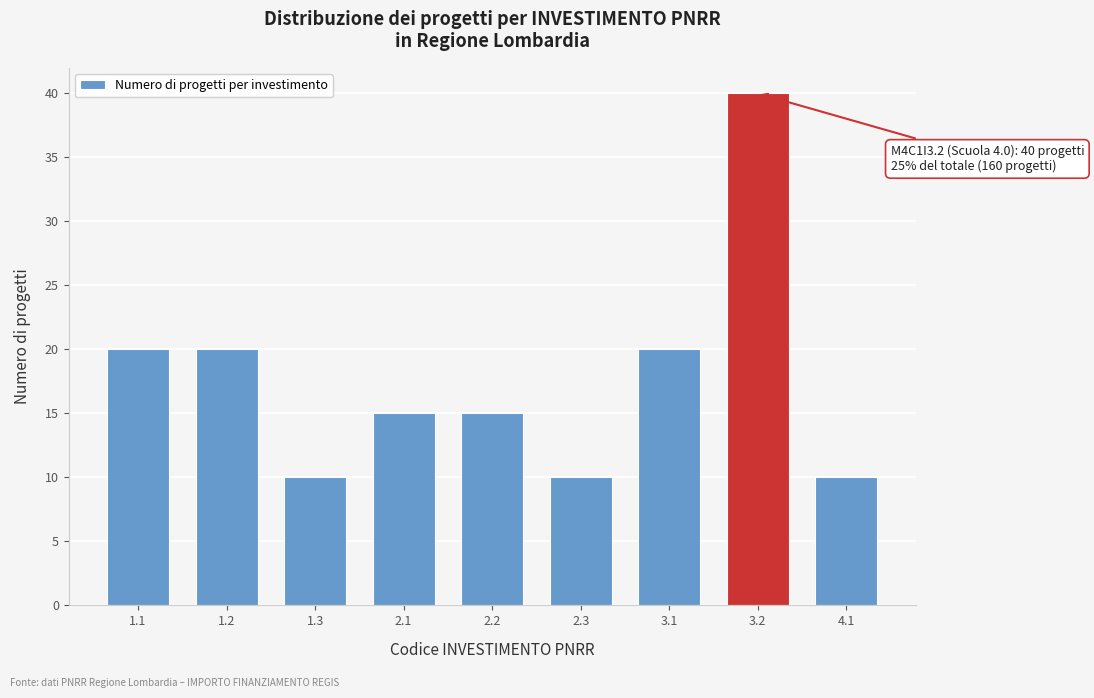

Reading right to left, transcribe all the data shown in this chart.

10	40	20	10	15	15	10	20	20